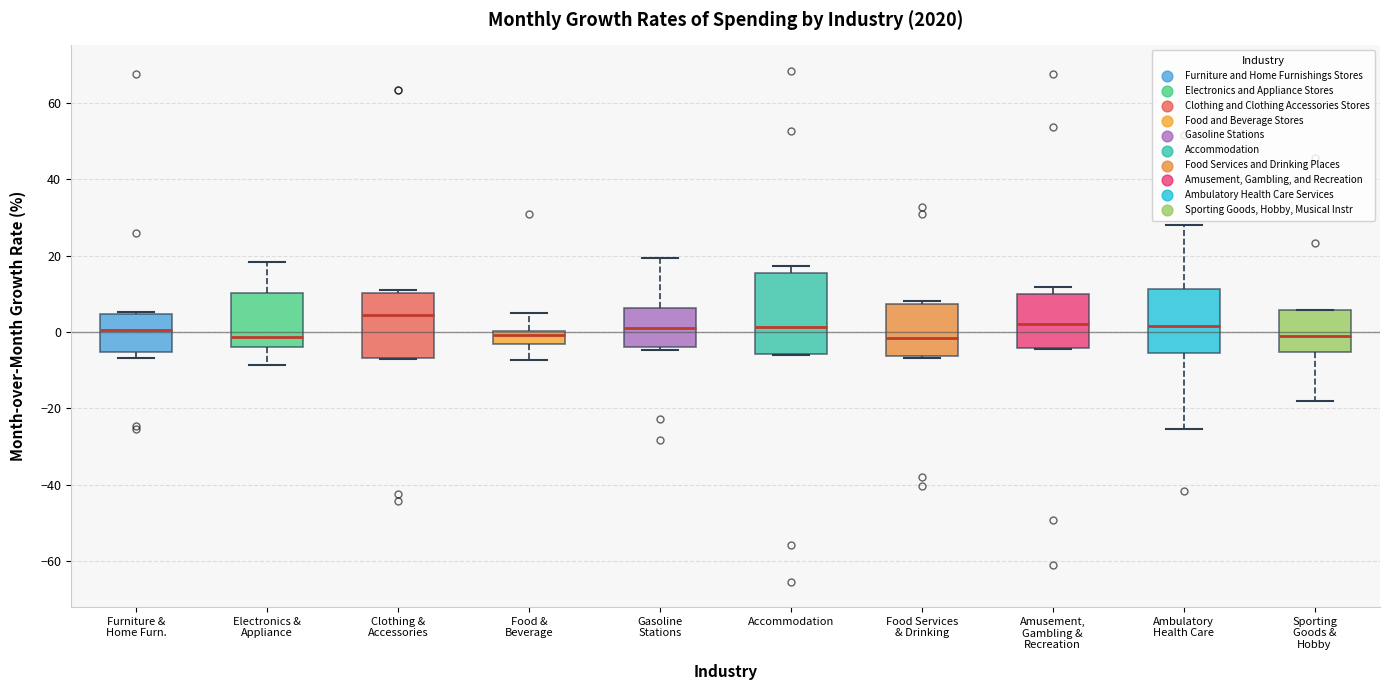

Reading left to right, transcribe this box plot: for each box, give where its median line is, the range the box spans, and where its two whiskers end, as read against the y-axis. The values are not printed on the chart, so give them approximately, as read against the axis.

Furniture & Home Furn.: median 0, box -6 to 4, whiskers -6 (just below the box's lower edge) to 6
Electronics & Appliance: median -2, box -4 to 10, whiskers -8 to 18
Clothing & Accessories: median 4, box -6 to 10, whiskers -8 to 10 (just above the box's upper edge)
Food & Beverage: median 0 (just below the box's upper edge), box -4 to 0, whiskers -8 to 6
Gasoline Stations: median 0, box -4 to 6, whiskers -4 (just below the box's lower edge) to 20
Accommodation: median 2, box -6 to 16, whiskers -6 to 18
Food Services & Drinking: median -2, box -6 to 8, whiskers -6 to 8 (just above the box's upper edge)
Amusement, Gambling & Recreation: median 2, box -4 to 10, whiskers -4 to 12
Ambulatory Health Care: median 2, box -6 to 12, whiskers -26 to 28
Sporting Goods & Hobby: median 0, box -6 to 6, whiskers -18 to 6